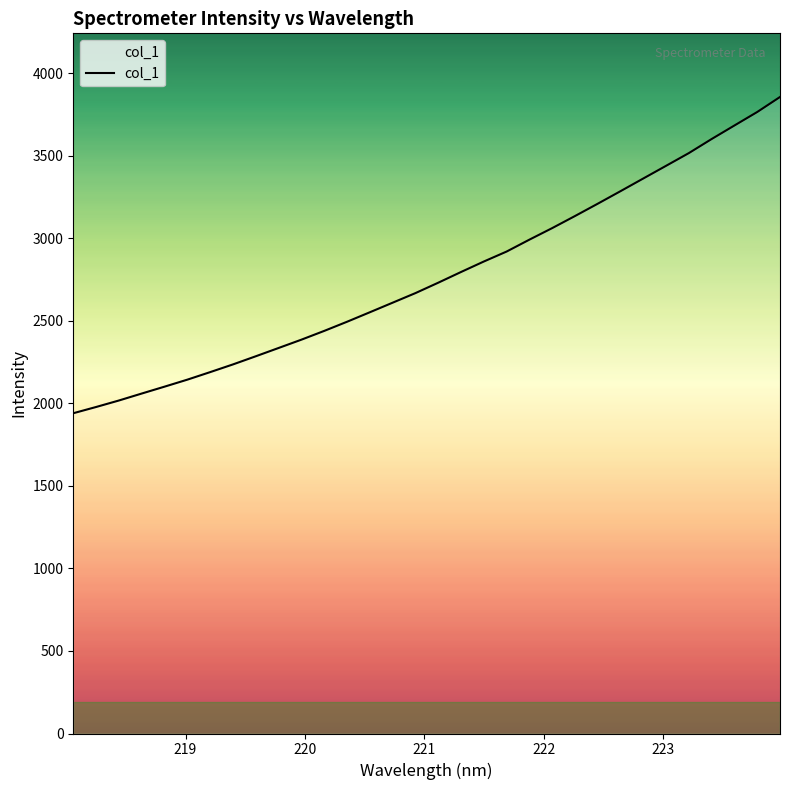

What is the difference between the maximum and minimum values?

1915.3